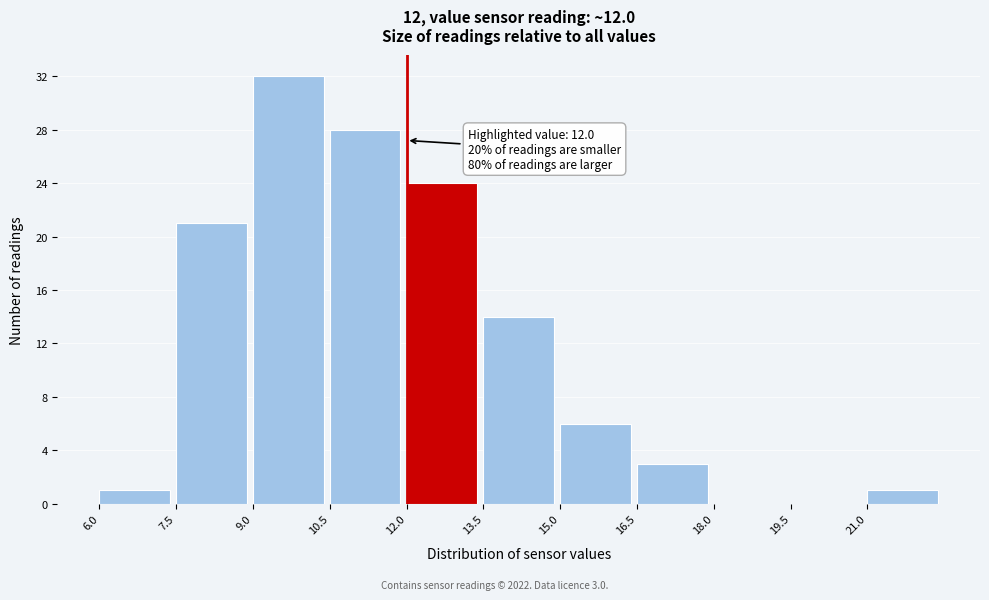

Over which range of the x-axis is the bar tallest?

9.0 to 10.5